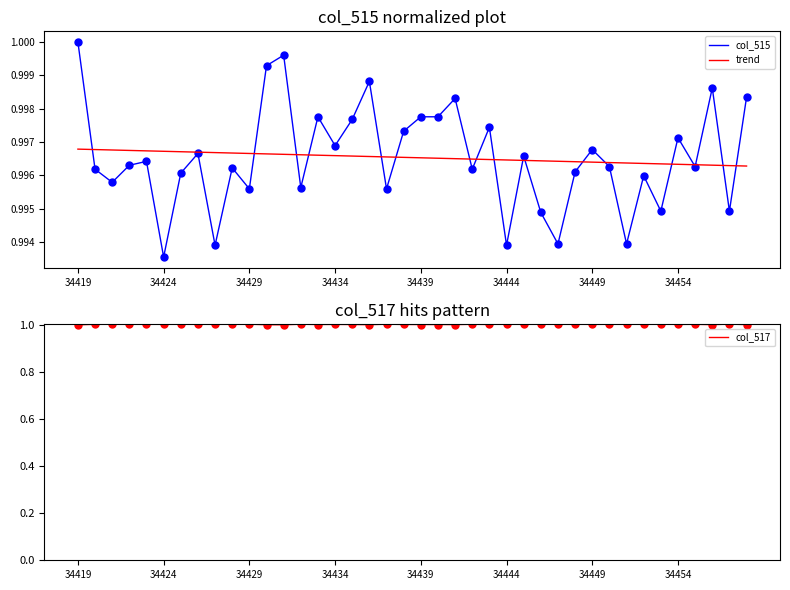

The value of trend at 34429 is 1.8. True or false?

False